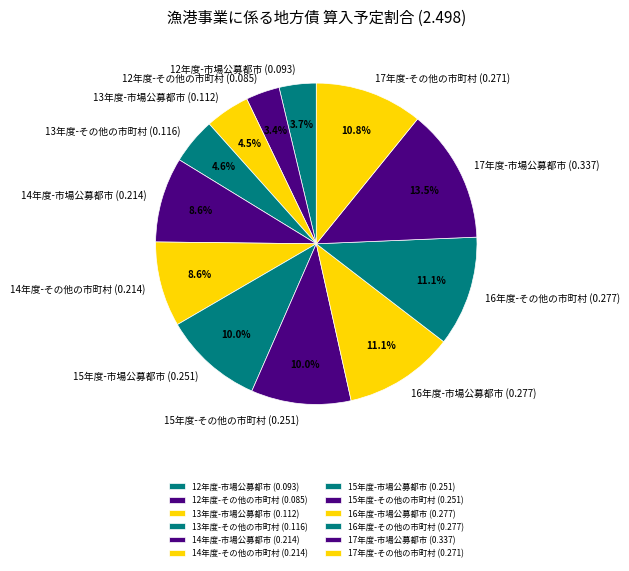

Is there any slice that represents more than half of the pie?

No